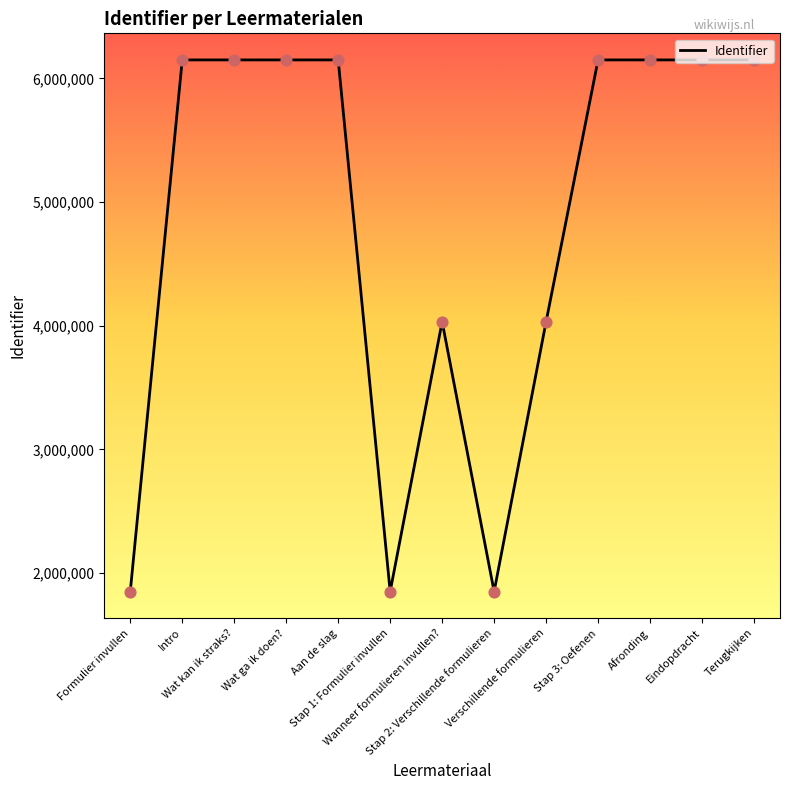

Between Eindopdracht and Stap 2: Verschillende formulieren, which is larger?

Eindopdracht